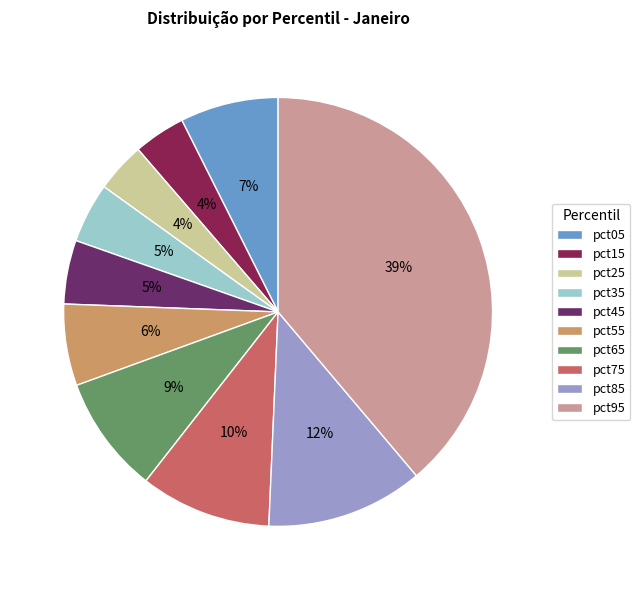

Does pct15 represent more than half of the total?

No